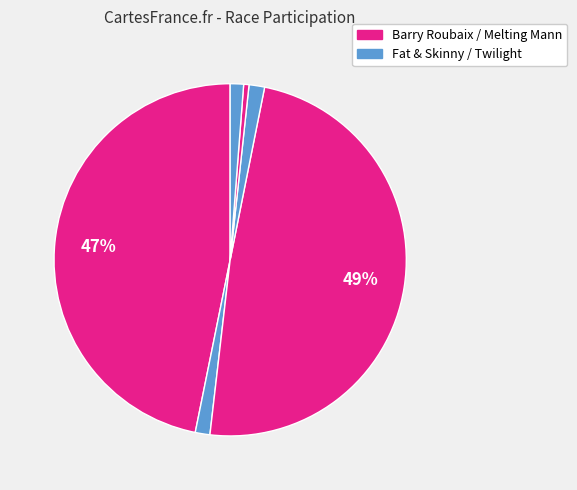

How many segments does this pie chart have?

6